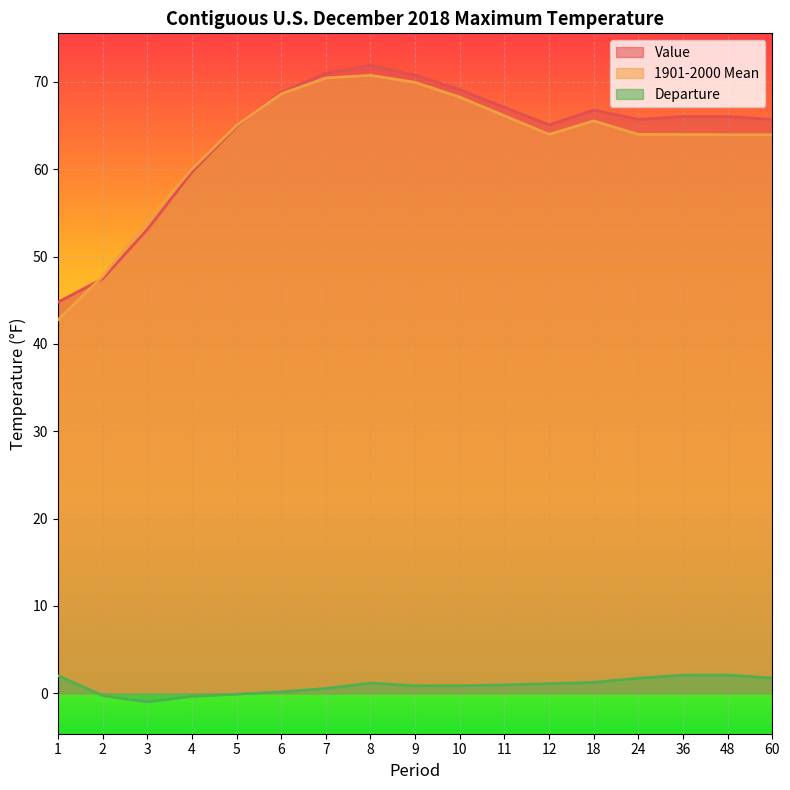

At which category does the chart reach its minimum across all series?

3